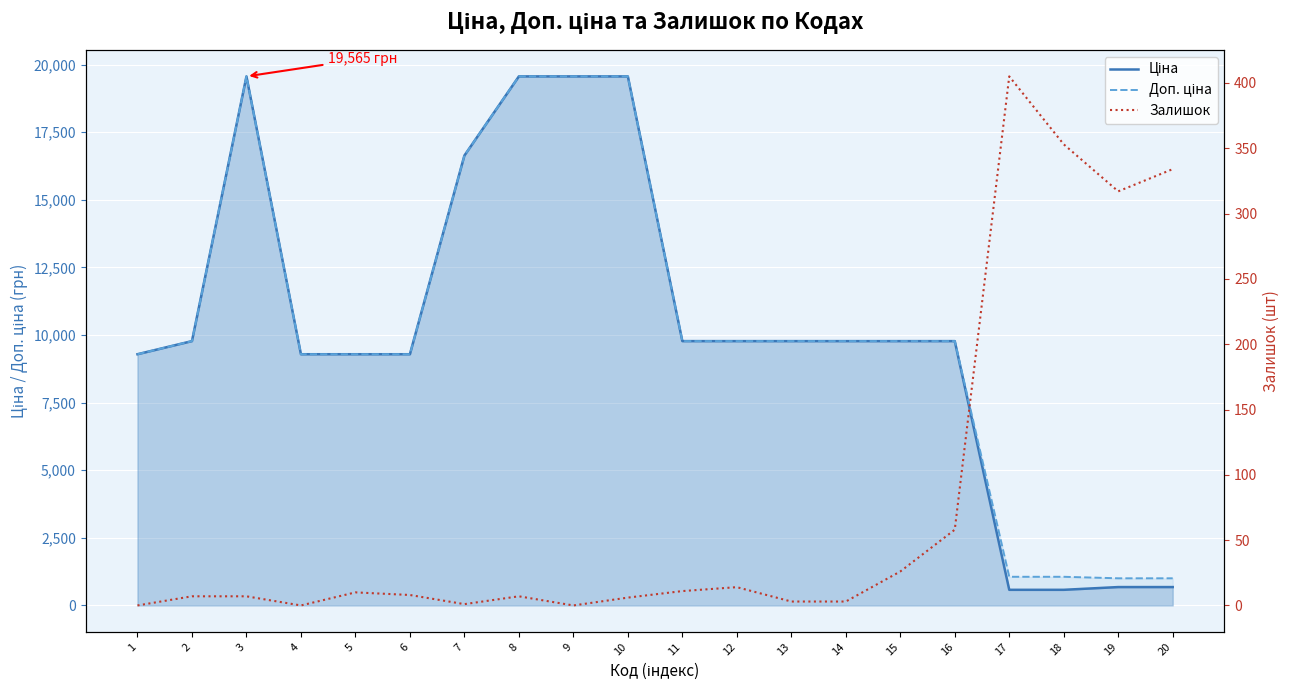

Where is the first local maximum for Доп. ціна?

3